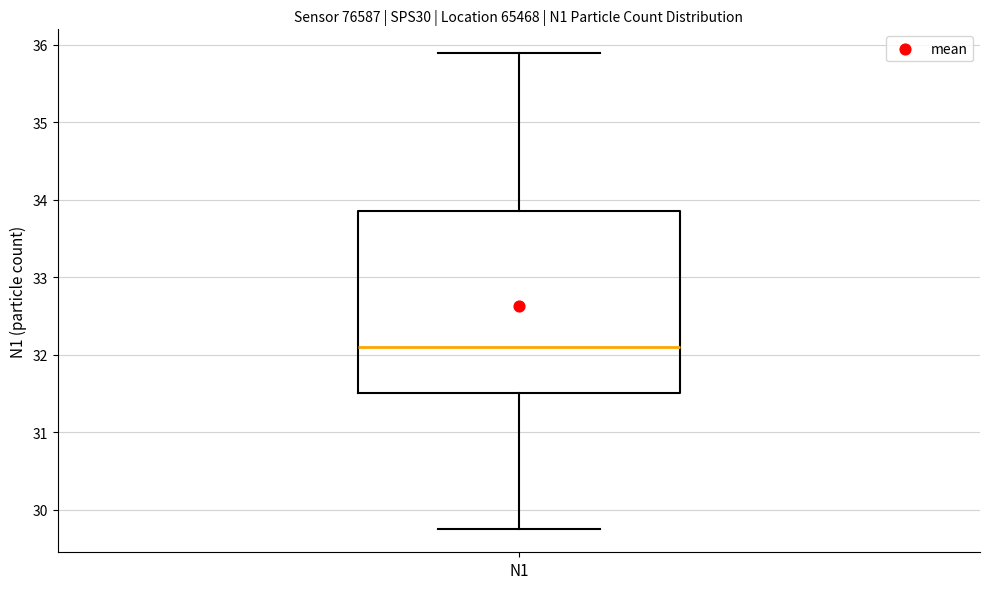

Where does the median line of the box for N1 sit on the y-axis? The values are not printed on the chart, so give them approximately, as read against the axis.

32.1